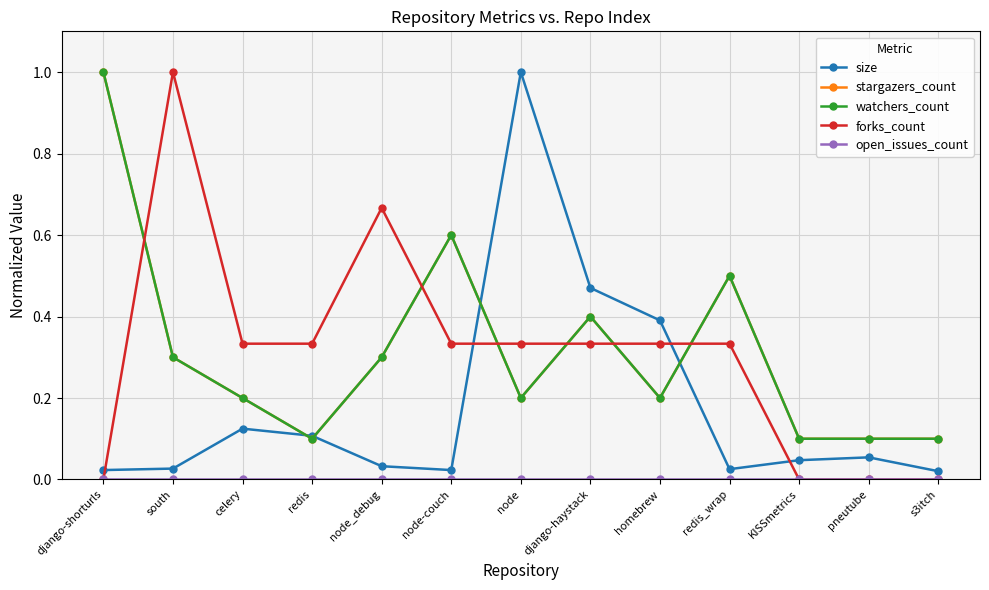

Is this an area chart (filled region under the line)?

No